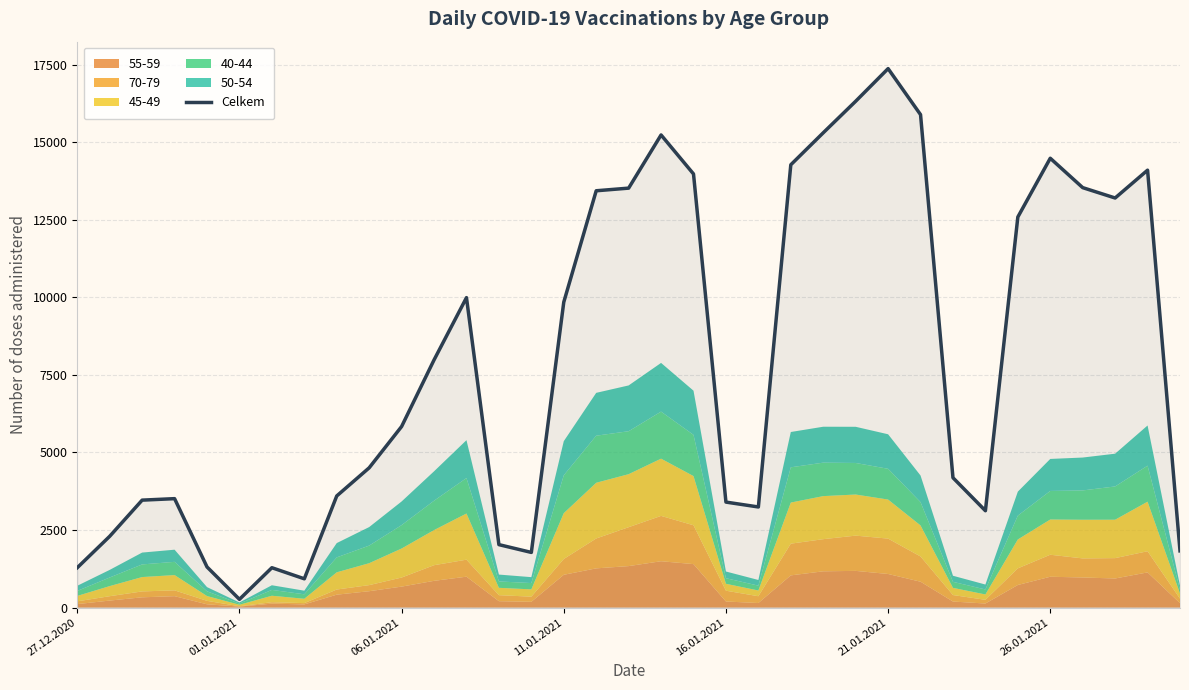

What is the highest value of the Celkem series?

17370